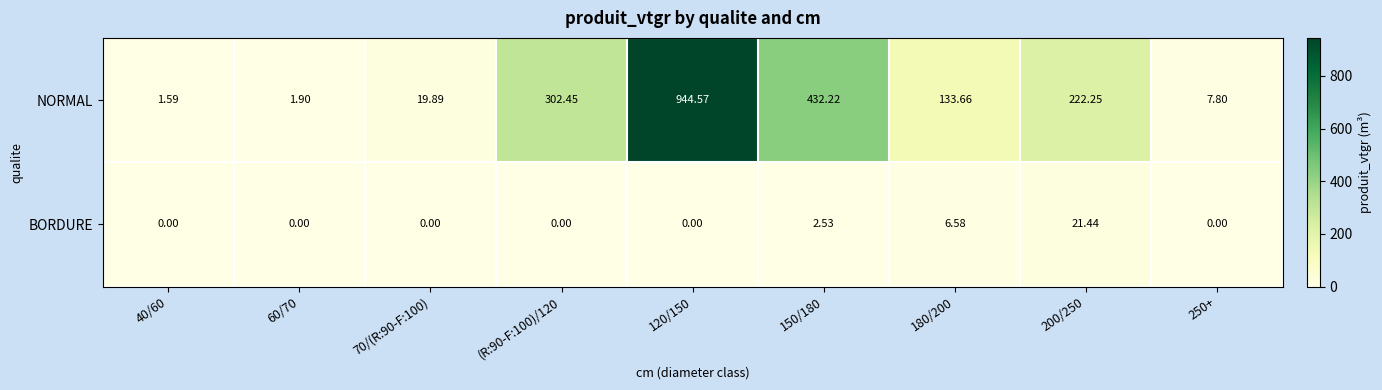

Is the value of NORMAL at 250+ greater than the value of BORDURE at 180/200?

Yes